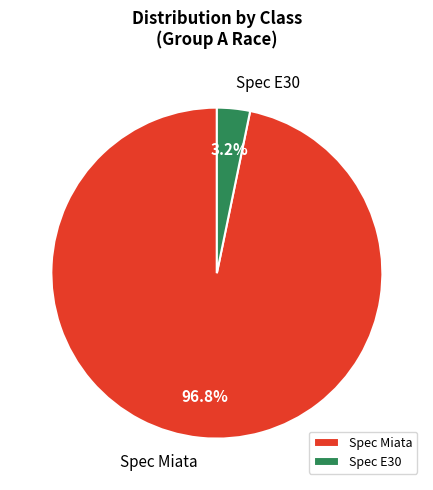

How many slices are in this pie chart?

2